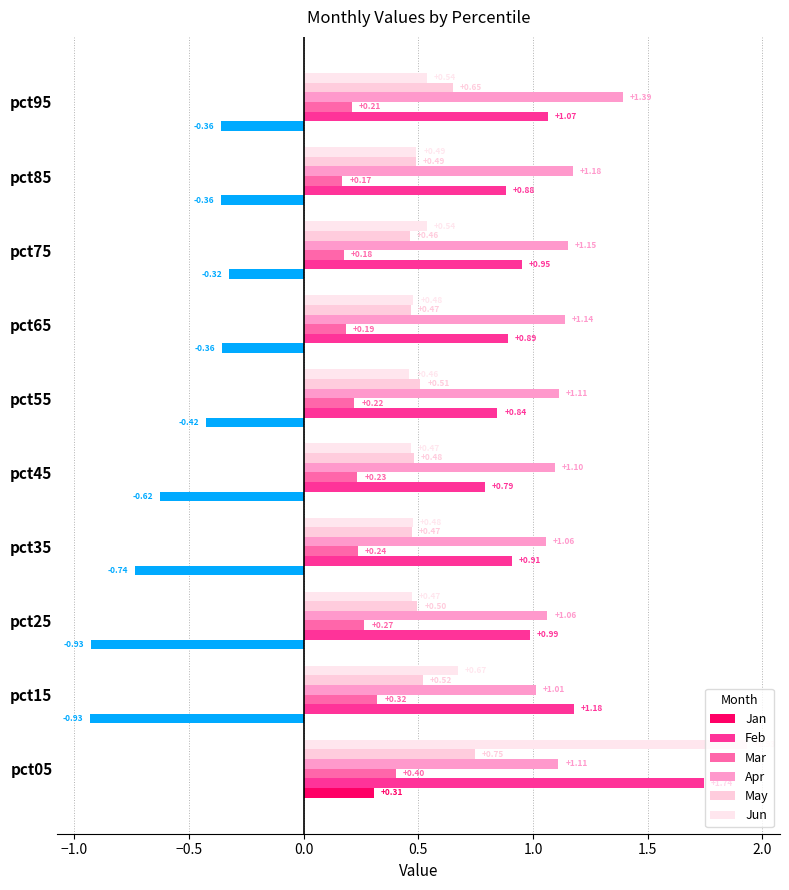

How many values in the Jan series are below 0?

9